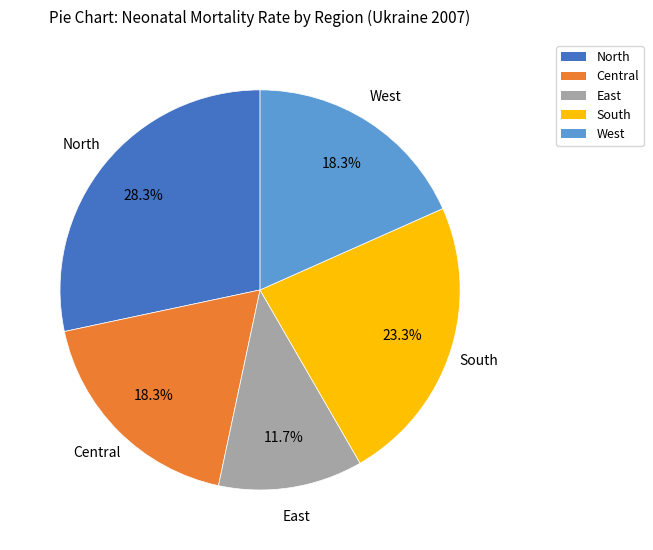

Is South the majority of the pie?

No